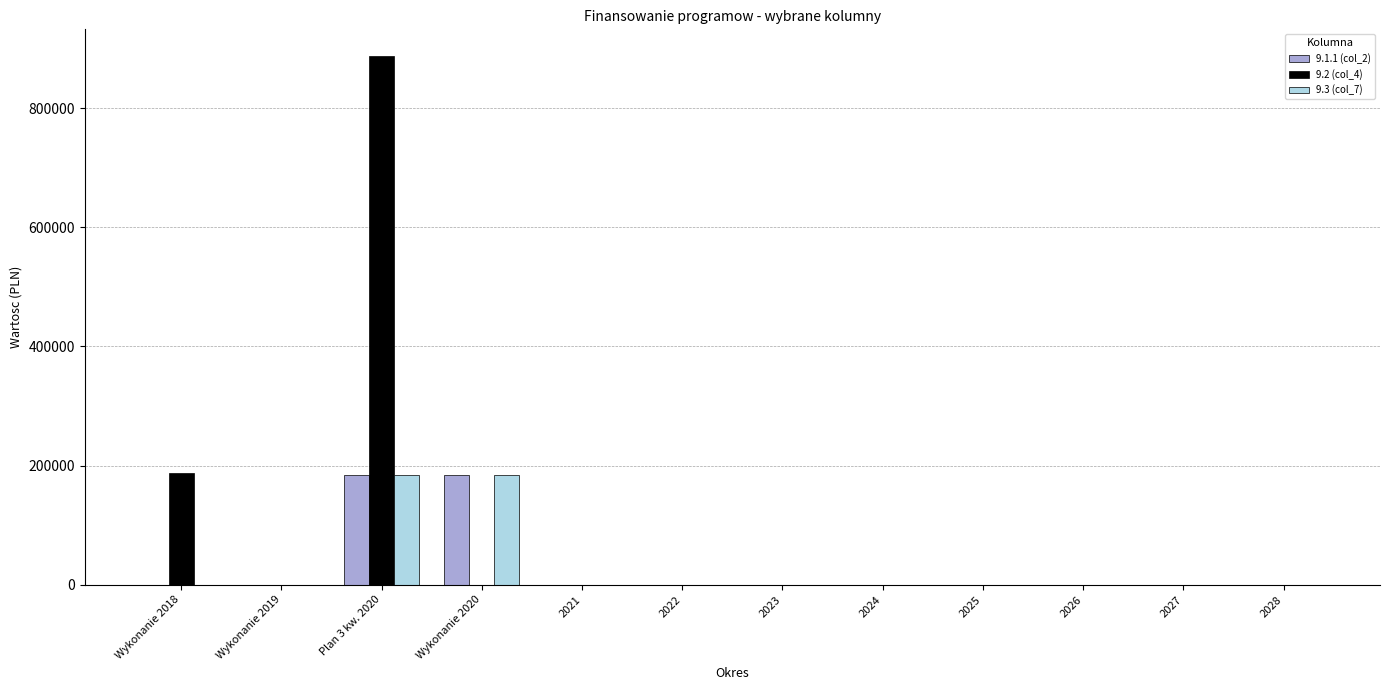

What is the sum of the 9.3 (col_7) values at Plan 3 kw. 2020 and 2022?

183543.1